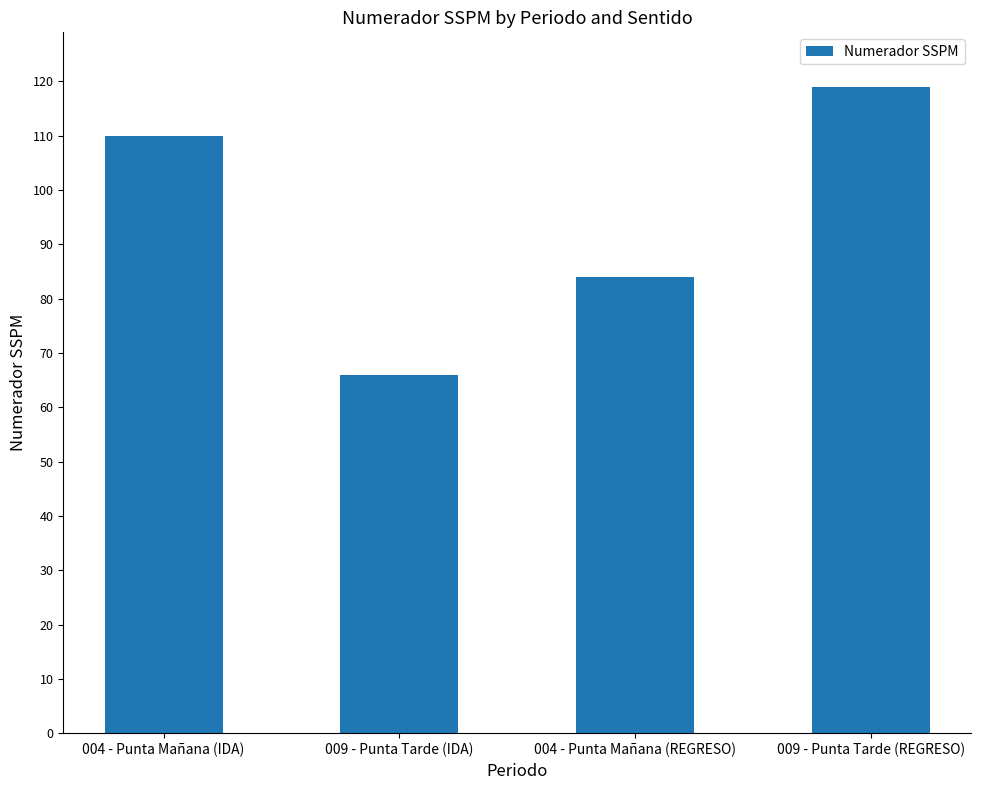

Reading left to right, transcribe all the data shown in this chart.

110	66	84	119